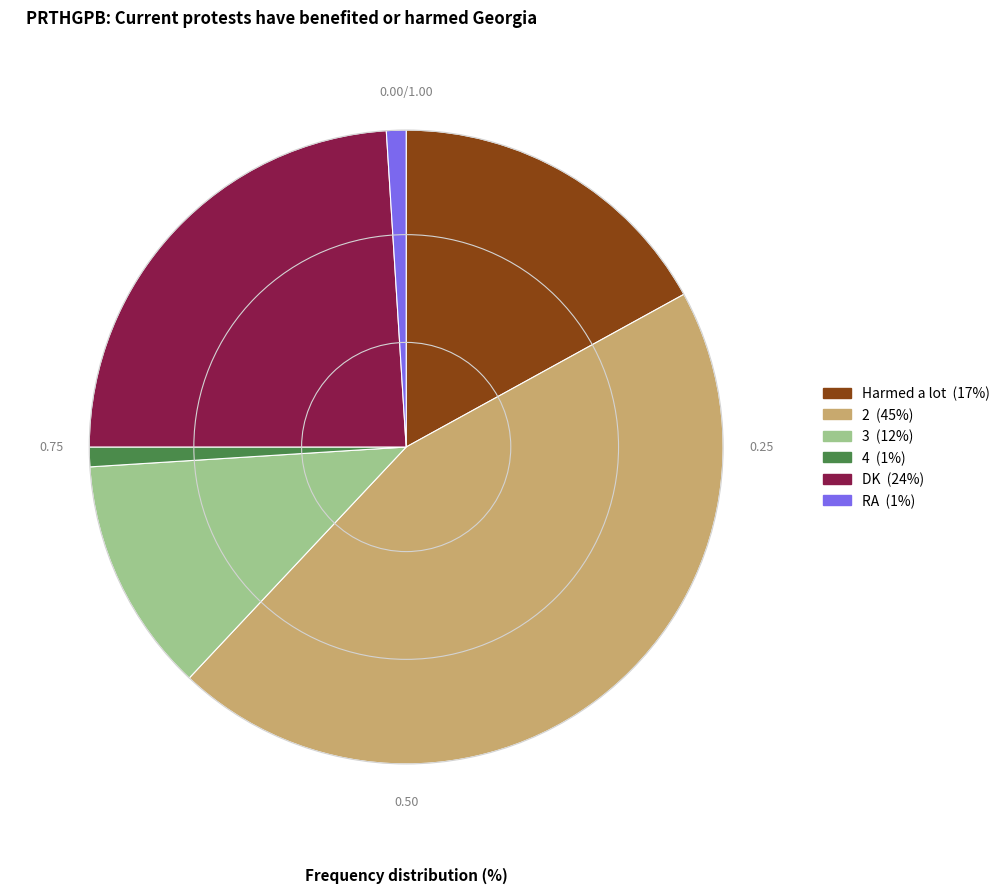

Does any single category account for the majority?

No